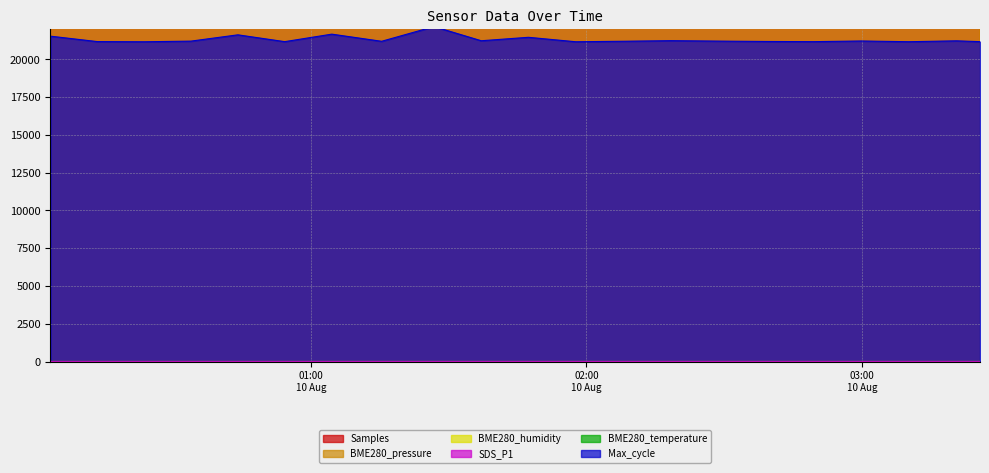

What is the difference between the Max_cycle values at 2021/08/10 02:18:25 and 2021/08/10 01:15:23?

41.0